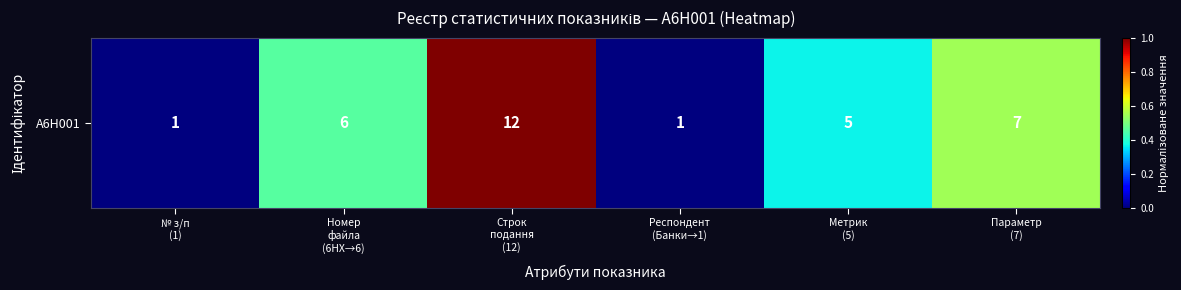

What is the average value?

0.4